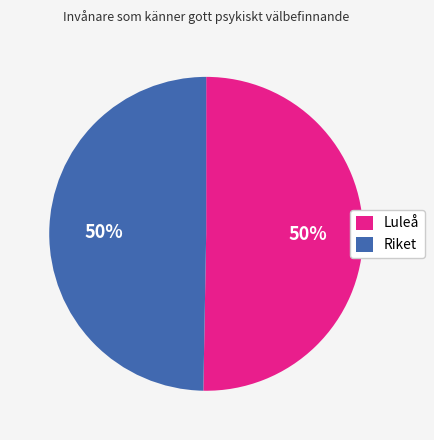

Do Luleå and Riket together represent more than half of the pie?

Yes